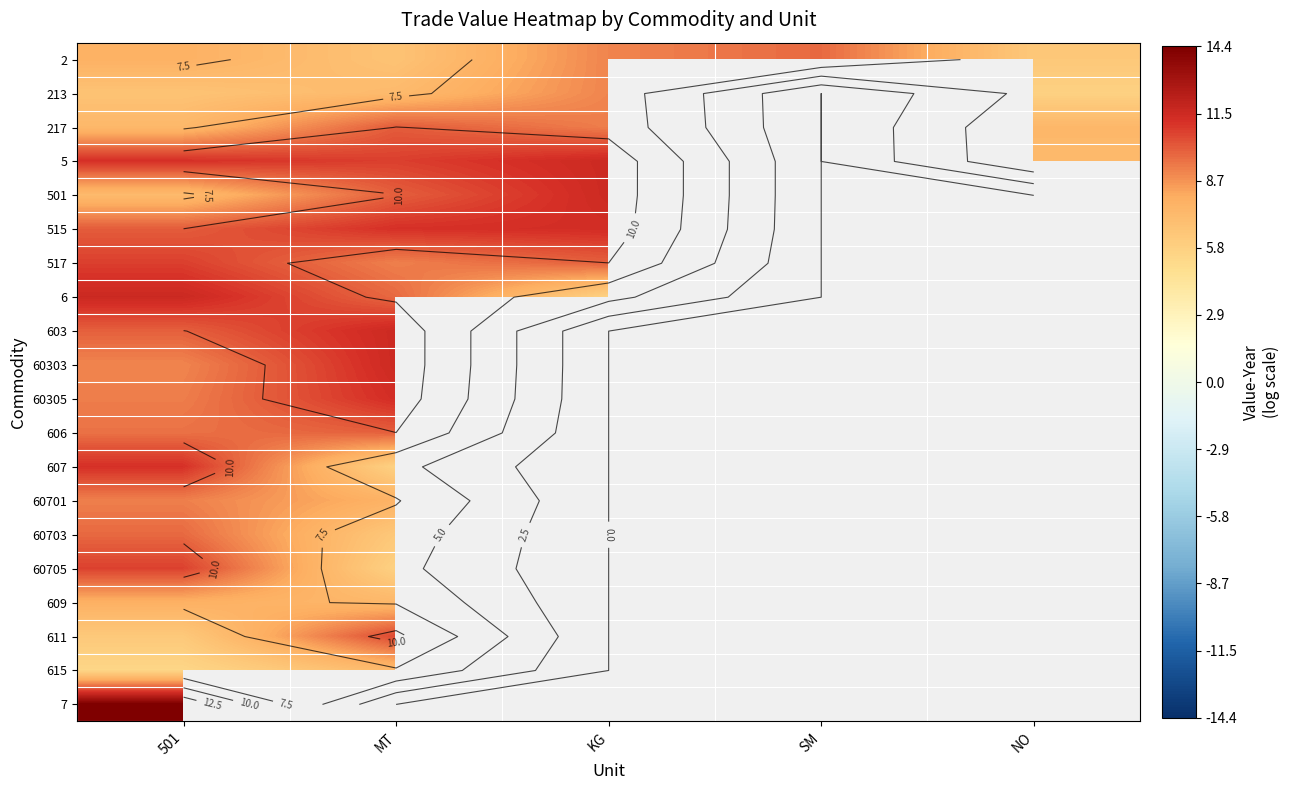

Which label corresponds to the largest value in the chart?

501